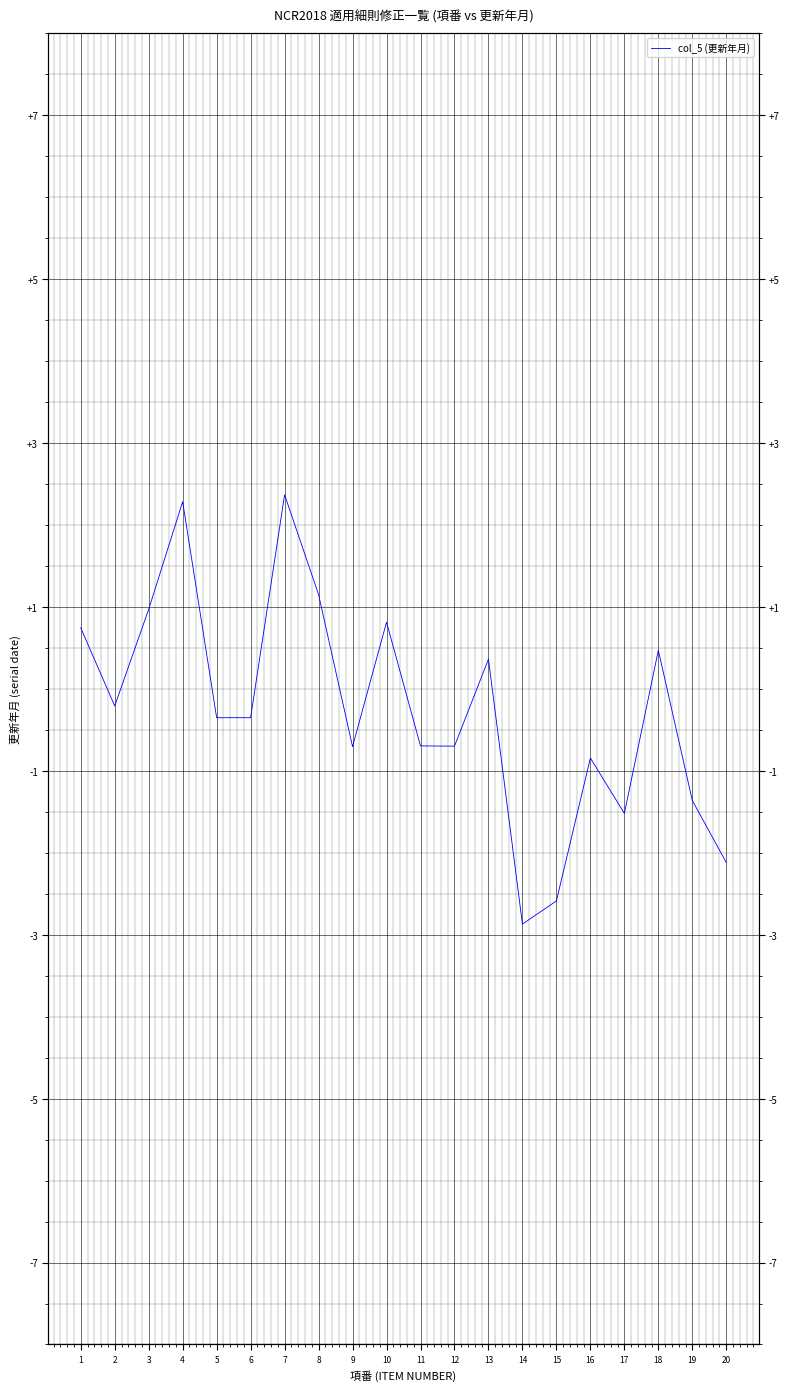

Which category has the highest value across all series?

7